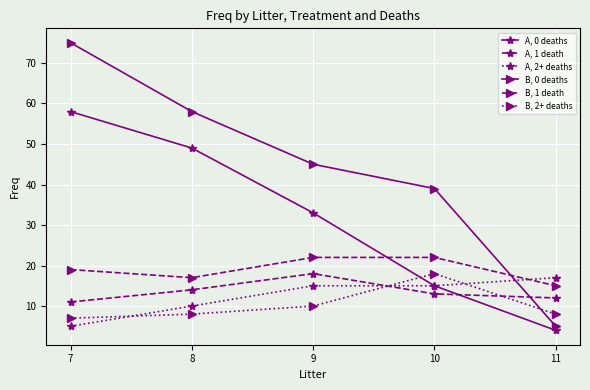

Where does the A, 0 deaths series first go above 33?

7